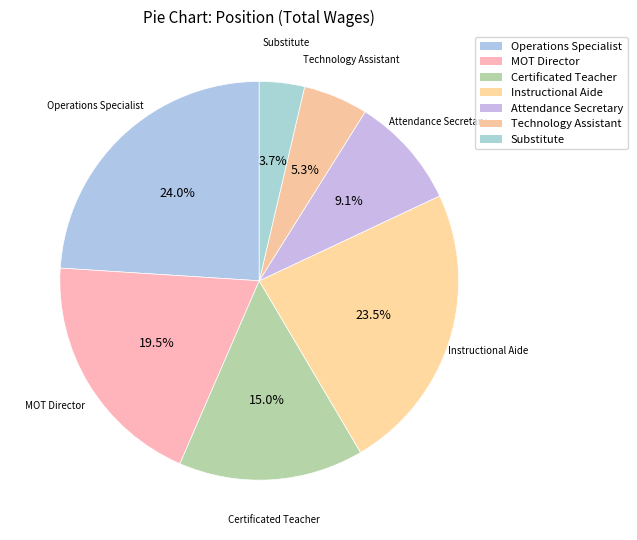

Count the number of slices in the pie.

7